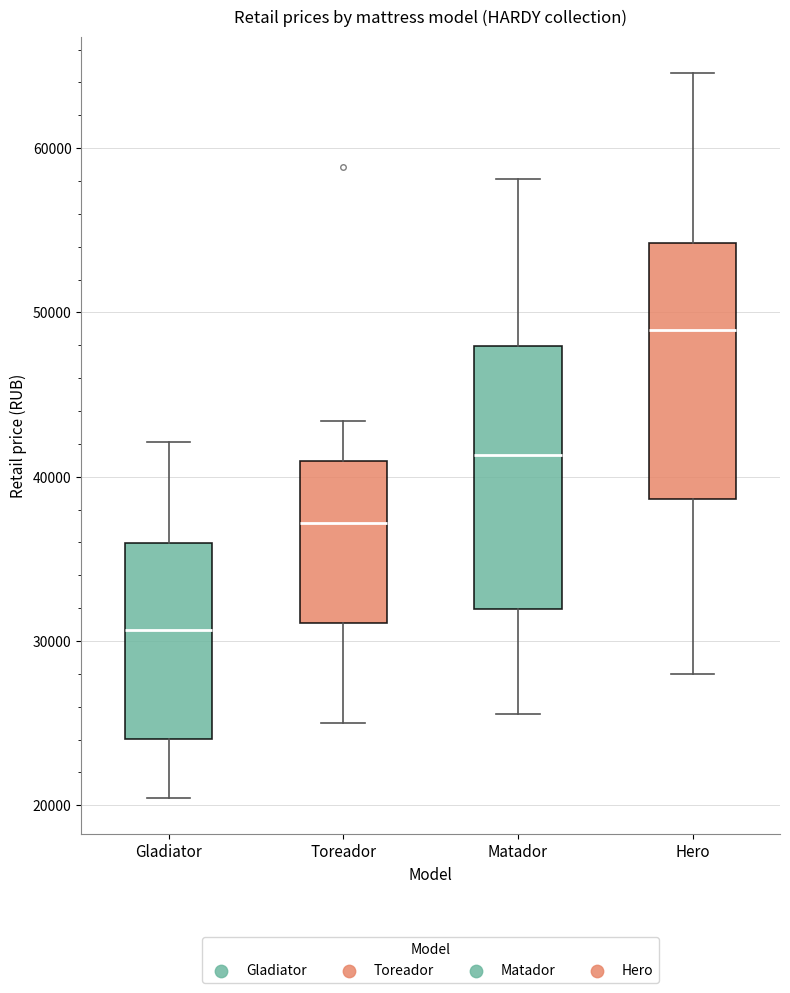

Which box has the lowest median line?

Gladiator